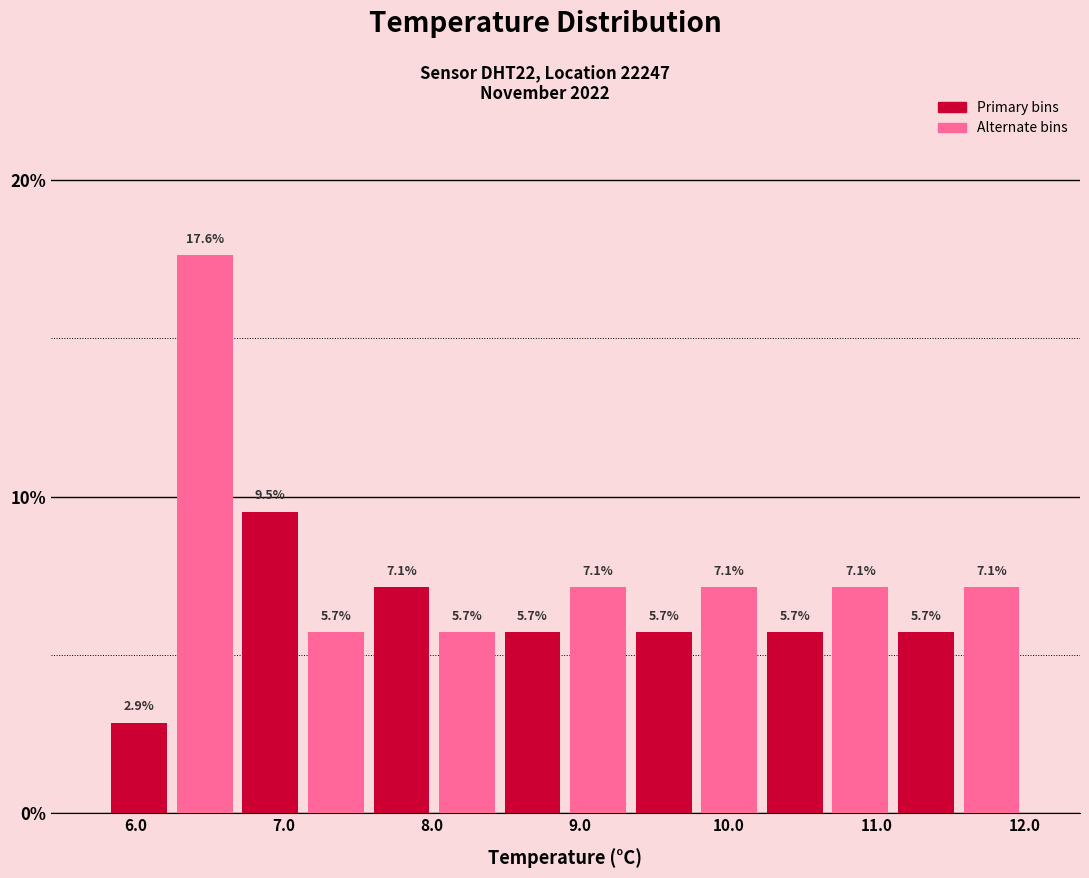

Reading left to right, transcribe this chart: for each bar, give the range it covers on the x-axis and its height. The bar edges are not printed on the chart, so give them approximately, as read against the axis.

5.8 to 6.2: 2.9
6.2 to 6.7: 17.6
6.7 to 7.1: 9.5
7.1 to 7.6: 5.7
7.6 to 8.0: 7.1
8.0 to 8.5: 5.7
8.5 to 8.9: 5.7
8.9 to 9.3: 7.1
9.3 to 9.8: 5.7
9.8 to 10.2: 7.1
10.2 to 10.7: 5.7
10.7 to 11.1: 7.1
11.1 to 11.6: 5.7
11.6 to 12.0: 7.1